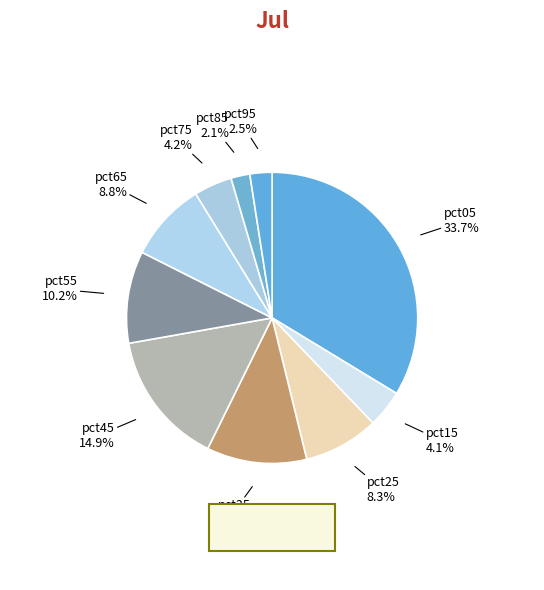

Does pct55 account for over 50% of the chart?

No